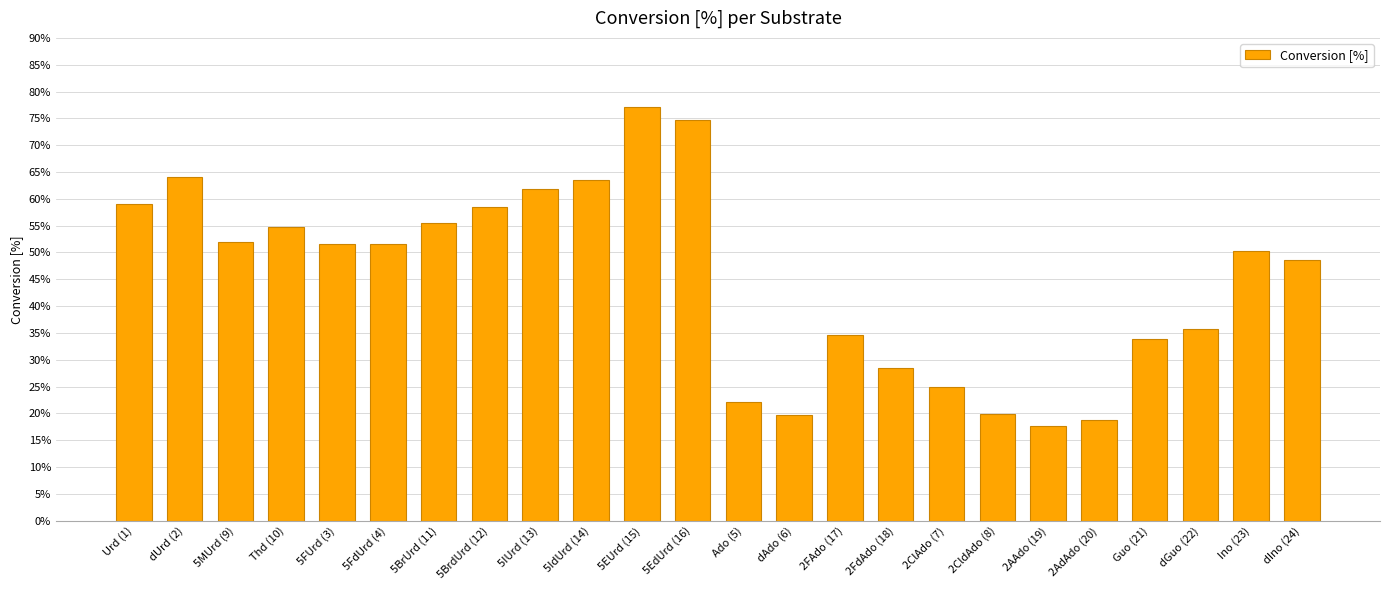

At which label does the data first exceed 51?

Urd (1)